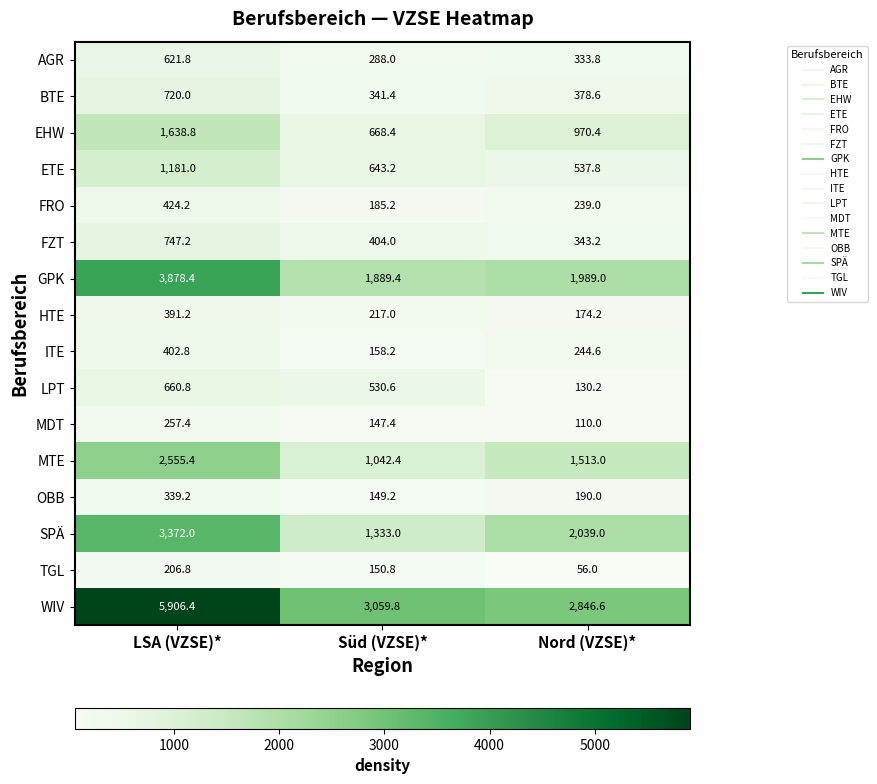

At which category does the chart reach its minimum across all series?

Nord (VZSE)*